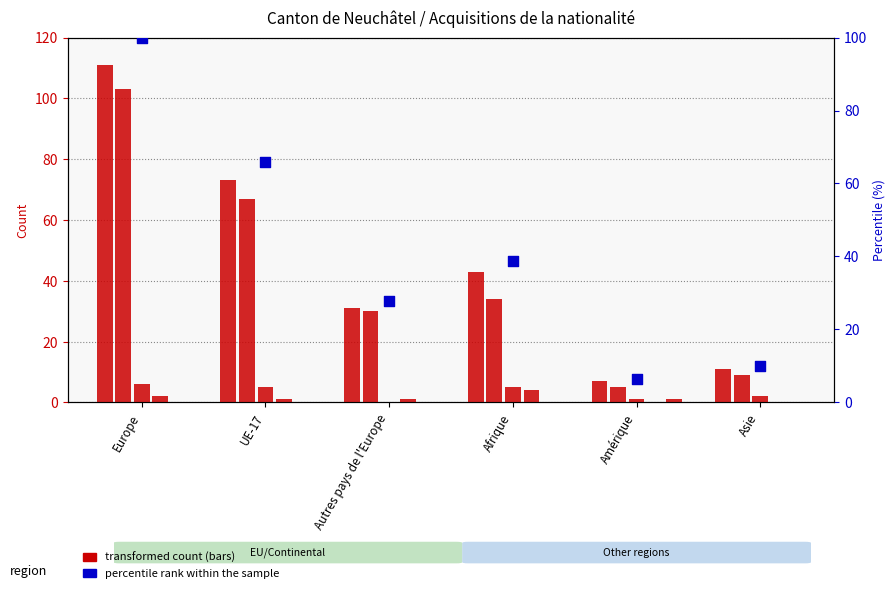

At how many categories does at least one series exceed 61?

2